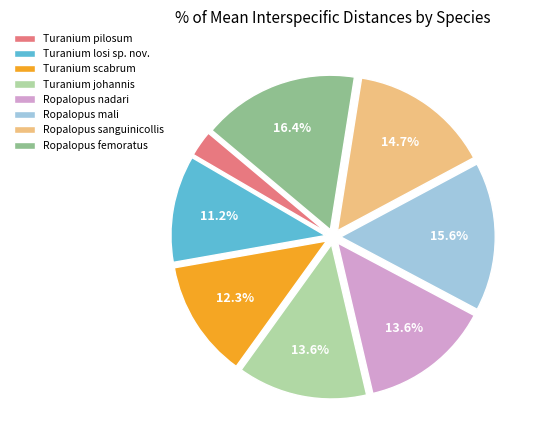

Combined, do Turanium scabrum and Ropalopus sanguinicollis account for over 50%?

No